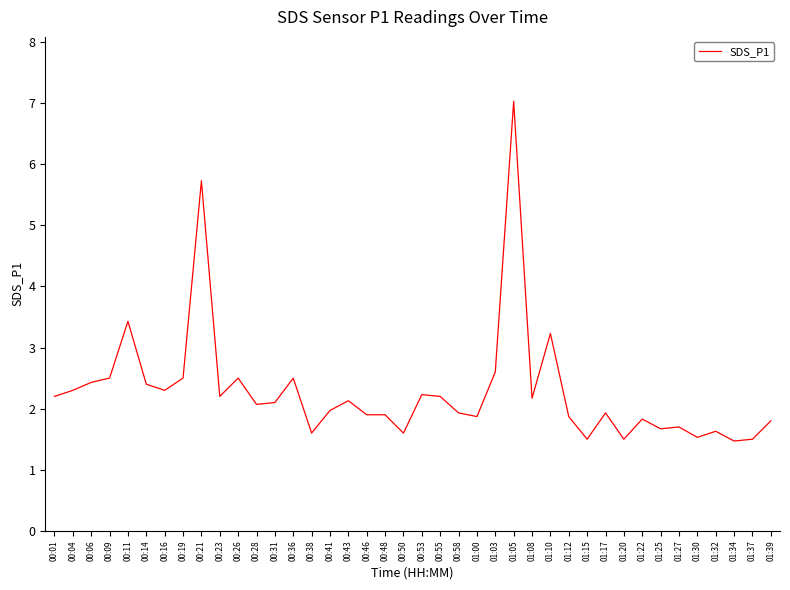

Reading left to right, what are all the values shown in this chart?

00:01=2.2	00:04=2.3	00:06=2.4	00:09=2.5	00:11=3.4	00:14=2.4	00:16=2.3	00:19=2.5	00:21=5.7	00:23=2.2	00:26=2.5	00:28=2.1	00:31=2.1	00:36=2.5	00:38=1.6	00:41=2.0	00:43=2.1	00:46=1.9	00:48=1.9	00:50=1.6	00:53=2.2	00:55=2.2	00:58=1.9	01:00=1.9	01:03=2.6	01:05=7.0	01:08=2.2	01:10=3.2	01:12=1.9	01:15=1.5	01:17=1.9	01:20=1.5	01:22=1.8	01:25=1.7	01:27=1.7	01:30=1.5	01:32=1.6	01:34=1.5	01:37=1.5	01:39=1.8